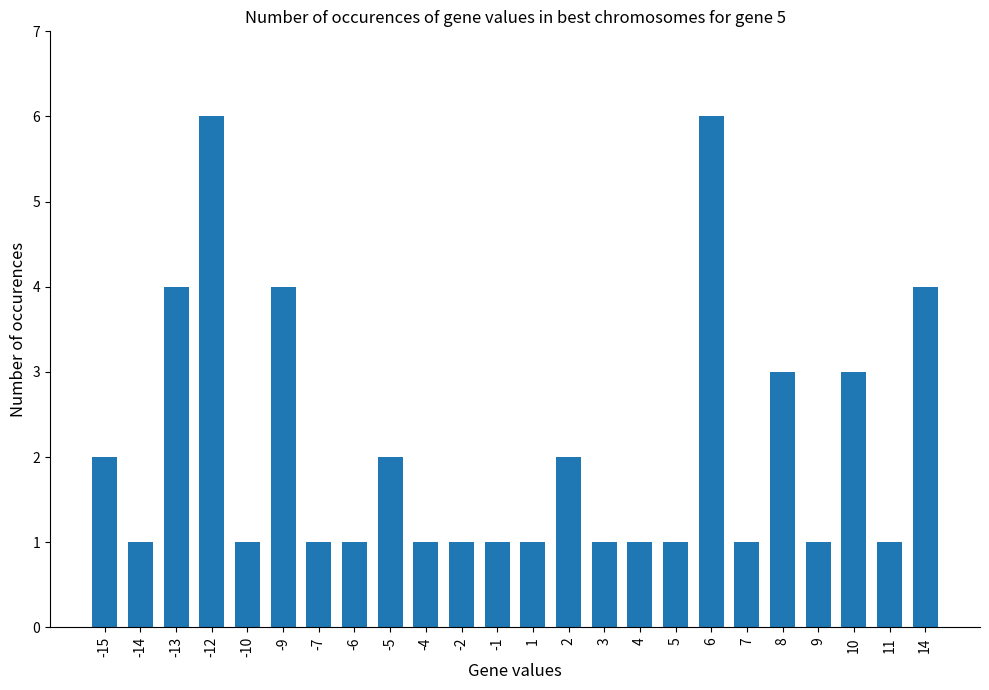

What is the change in value from 5 to 14?

+3